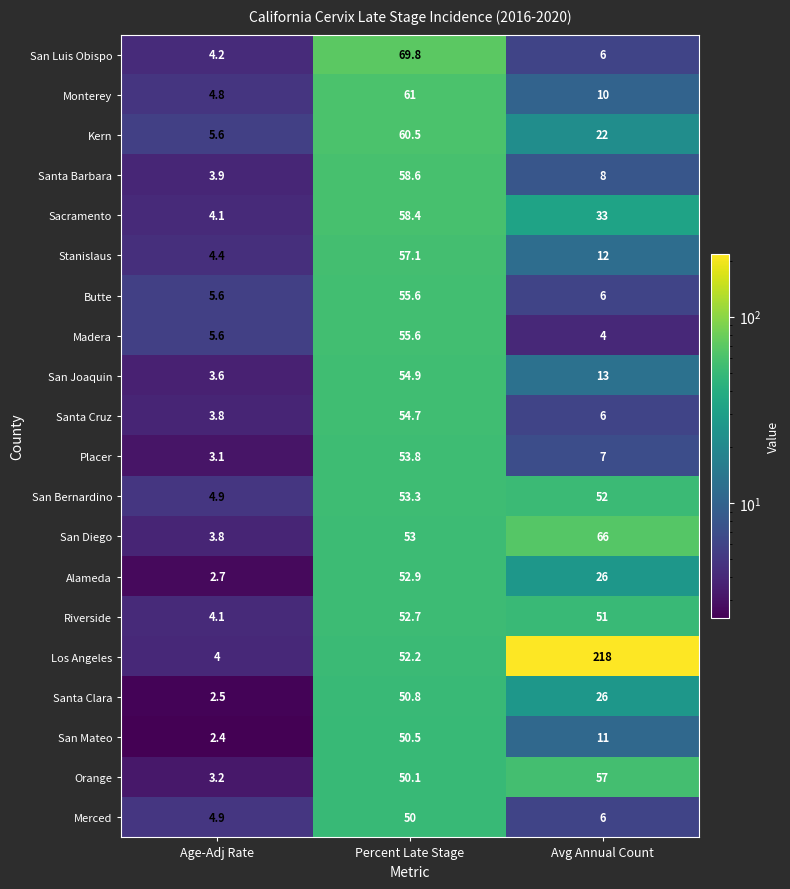

What is the greatest value displayed?

218.0